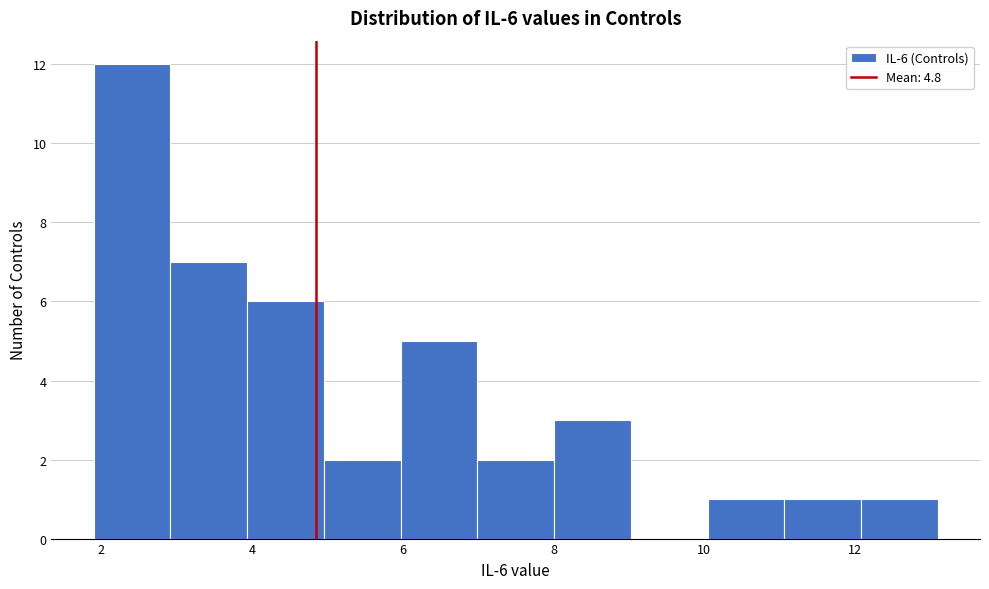

Which range on the x-axis has the tallest bar?

2.0 to 3.0